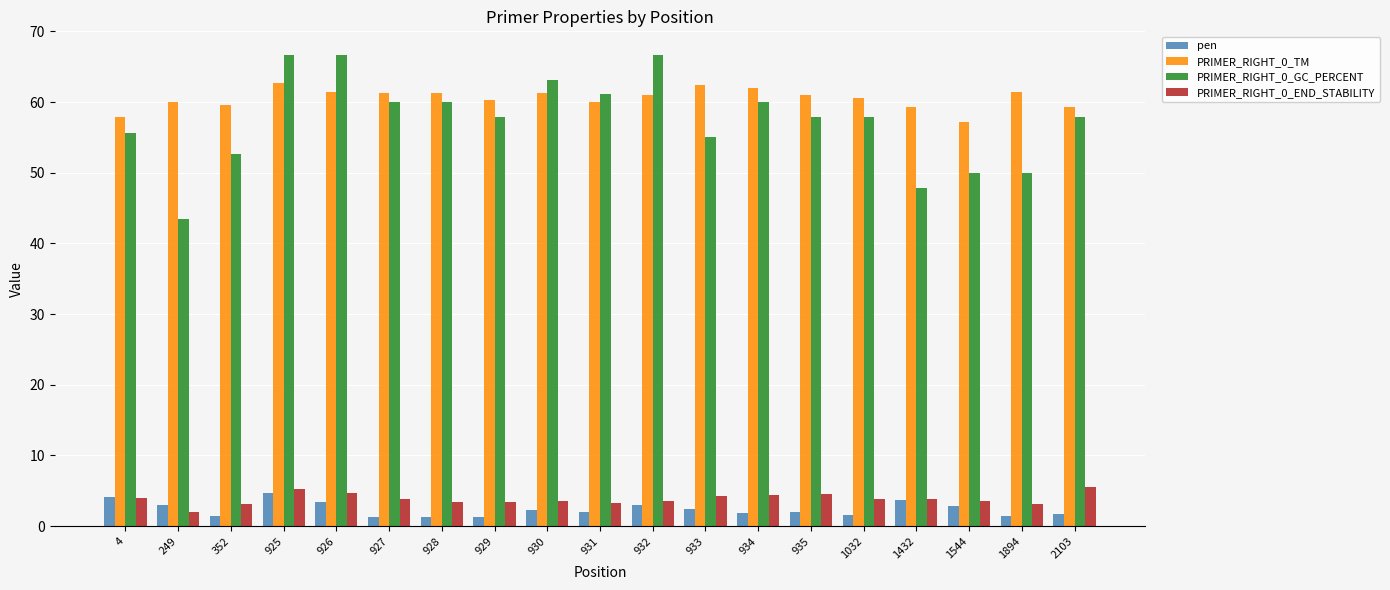

How many bars are there in total?

76